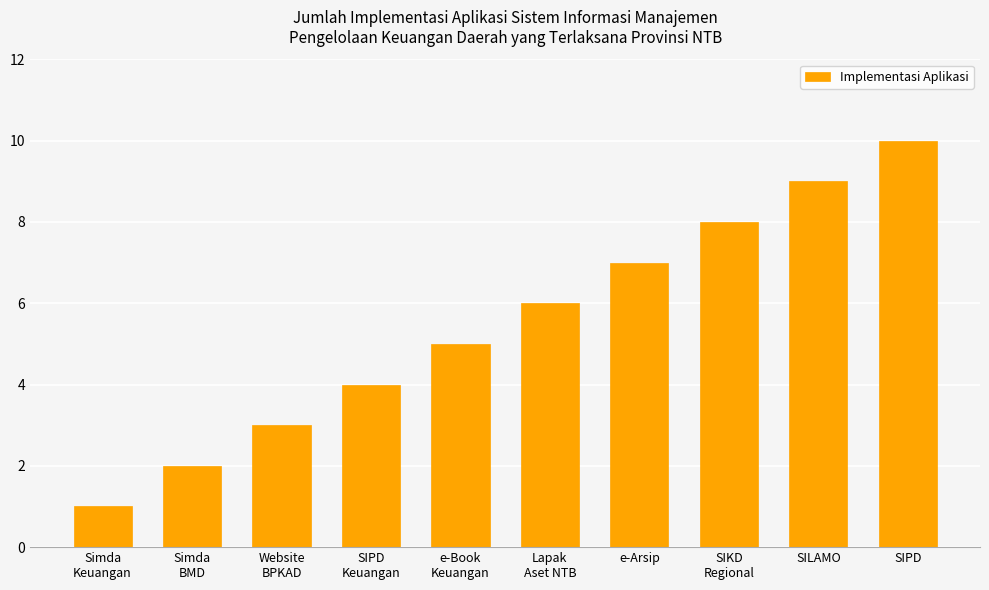

What is the difference between the values at e-Arsip and SILAMO?

2